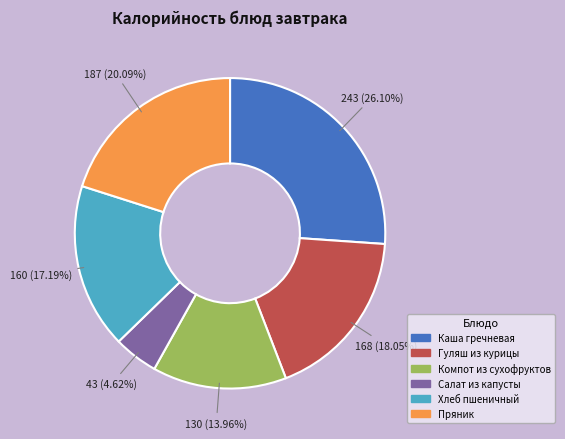

To the nearest percent, what is the combined percentage of Хлеб пшеничный and Салат из капусты?

22%